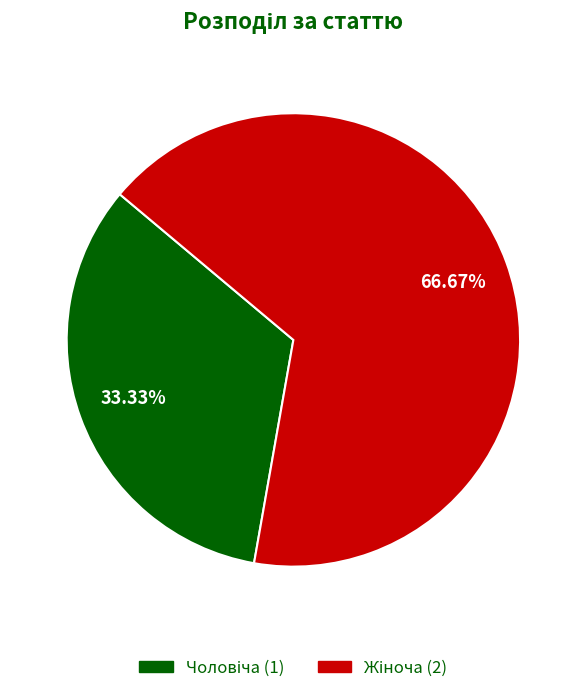

Is there any slice that represents more than half of the pie?

Yes